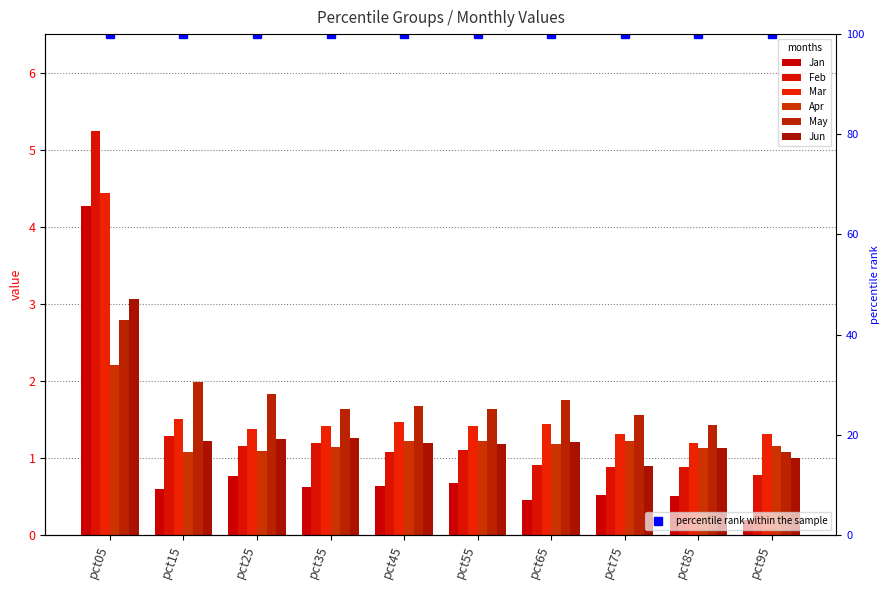

Is it true that May equals 0.6 at pct95?

False